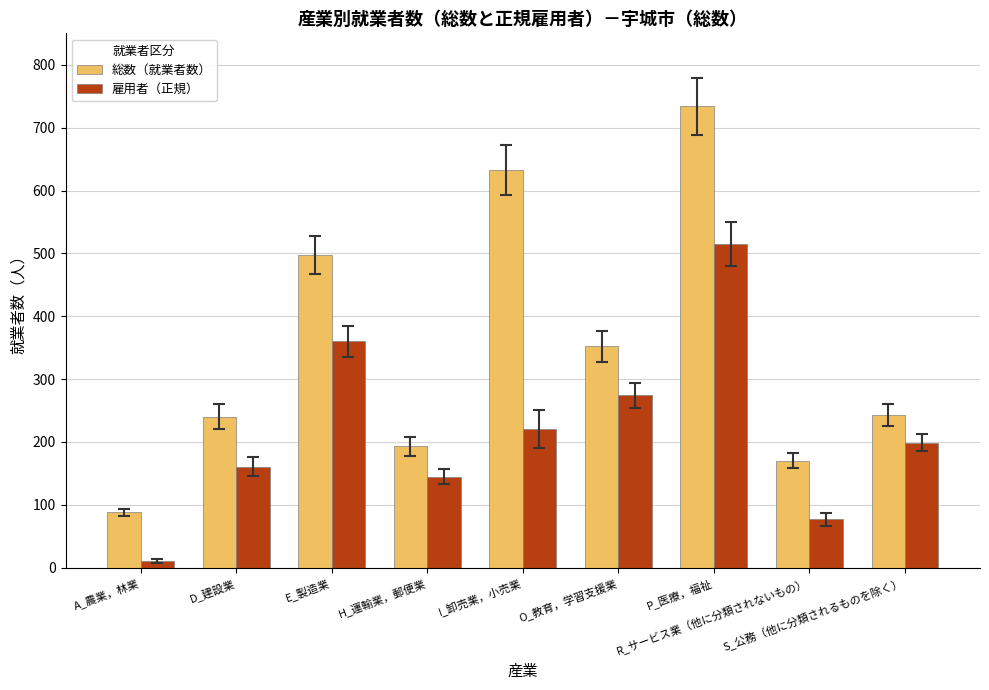

Which series has the widest spread of values?

総数（就業者数）